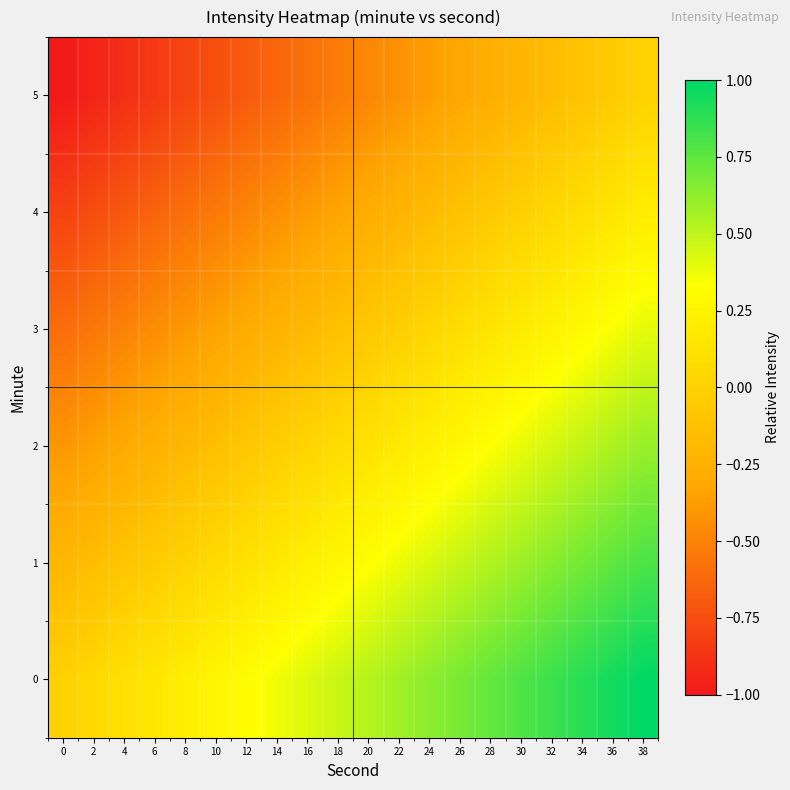

At which category is the sum across all series the highest?

38